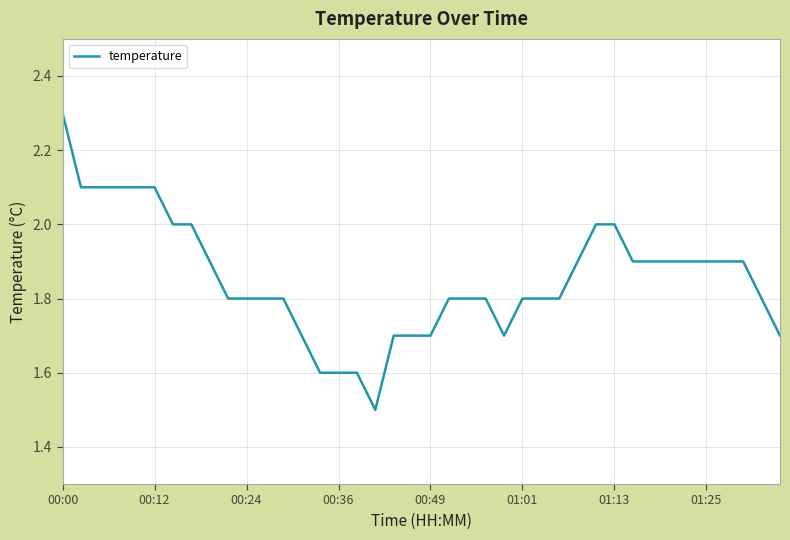

What is the greatest value displayed?

2.3